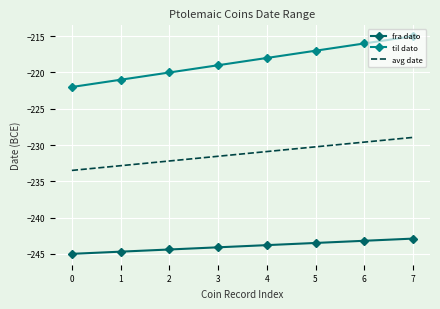

At 3, list the series in order from largest to smallest.

til dato, avg date, fra dato